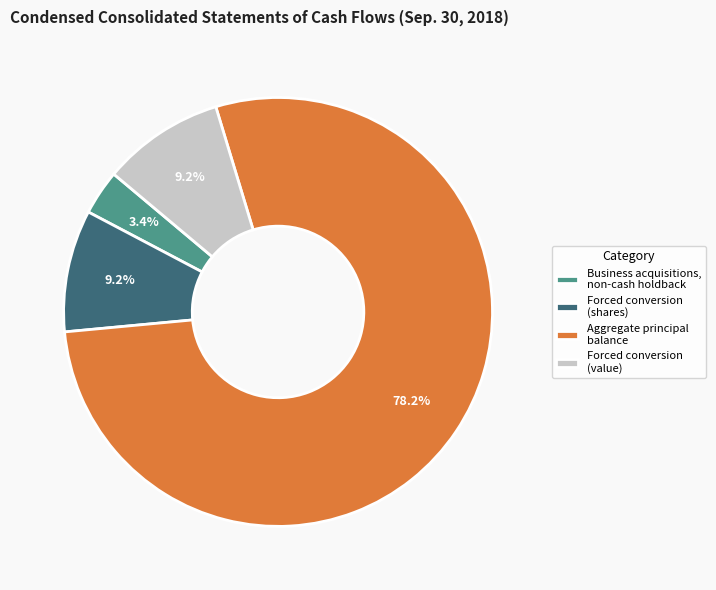

What is the ratio of the value at Forced conversion (value) to the value at Forced conversion (shares)?

1.0